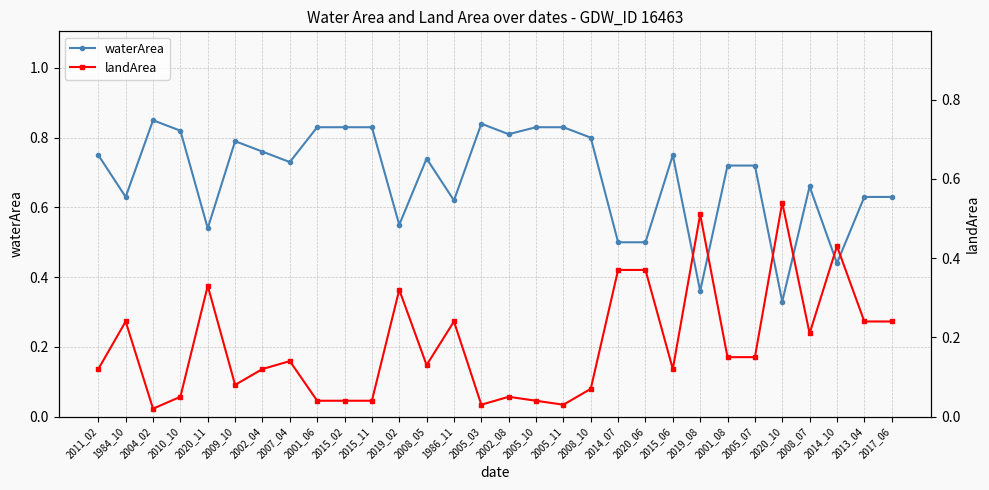

List the labels in order of waterArea value, largest first.

2004_02, 2005_03, 2001_06, 2015_02, 2015_11, 2005_10, 2005_11, 2010_10, 2002_08, 2008_10, 2009_10, 2002_04, 2011_02, 2015_06, 2008_05, 2007_04, 2001_08, 2005_07, 2008_07, 1984_10, 2013_04, 2017_06, 1986_11, 2019_02, 2020_11, 2014_07, 2020_06, 2014_10, 2019_08, 2020_10